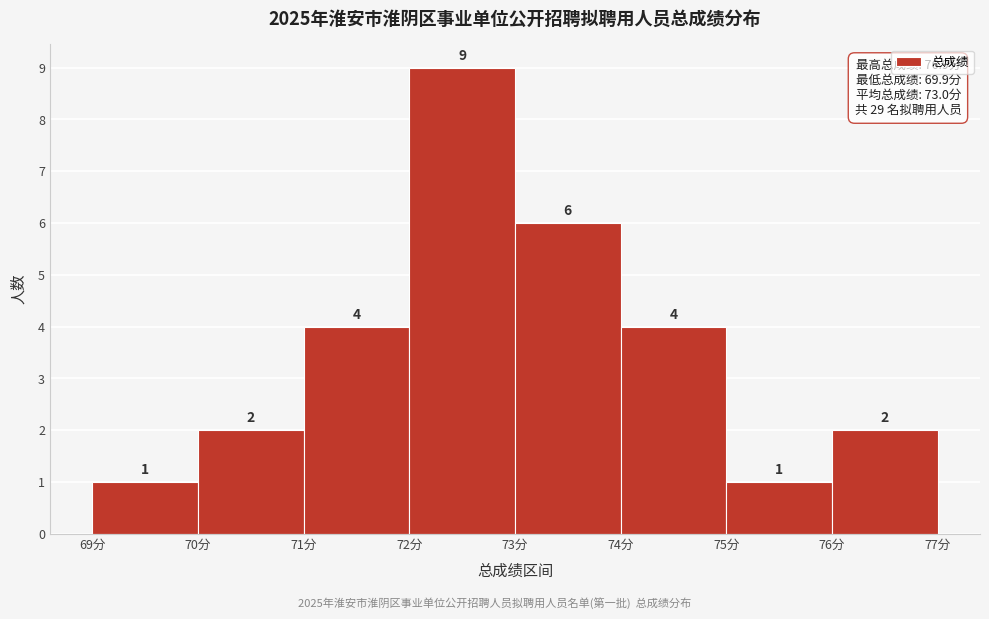

Reading left to right, transcribe this chart: for each bar, give the range it covers on the x-axis and its height.

69 to 70: 1
70 to 71: 2
71 to 72: 4
72 to 73: 9
73 to 74: 6
74 to 75: 4
75 to 76: 1
76 to 77: 2